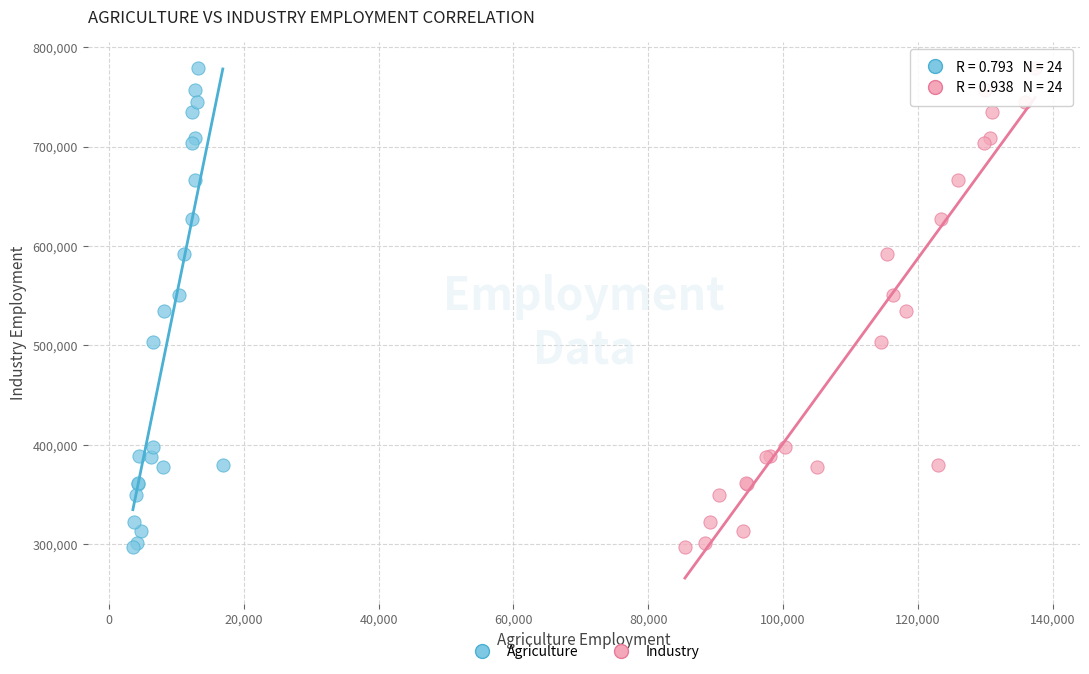

What are all the series names shown in the legend?

Agriculture, Industry